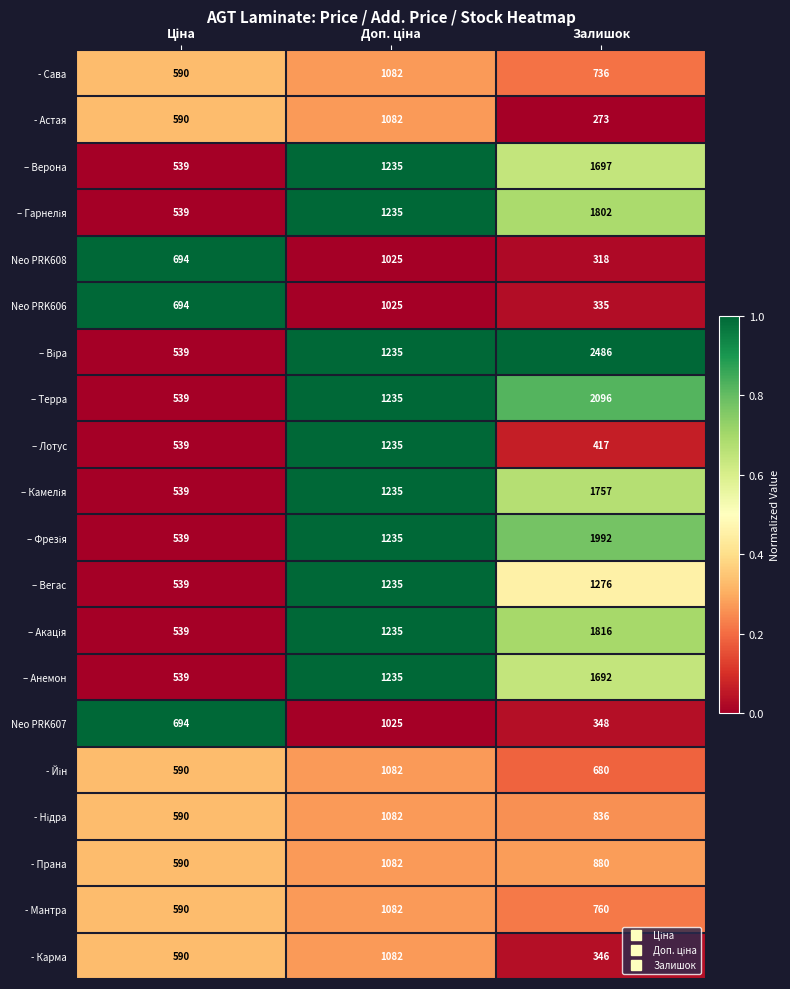

At how many categories does at least one series exceed 539?

3